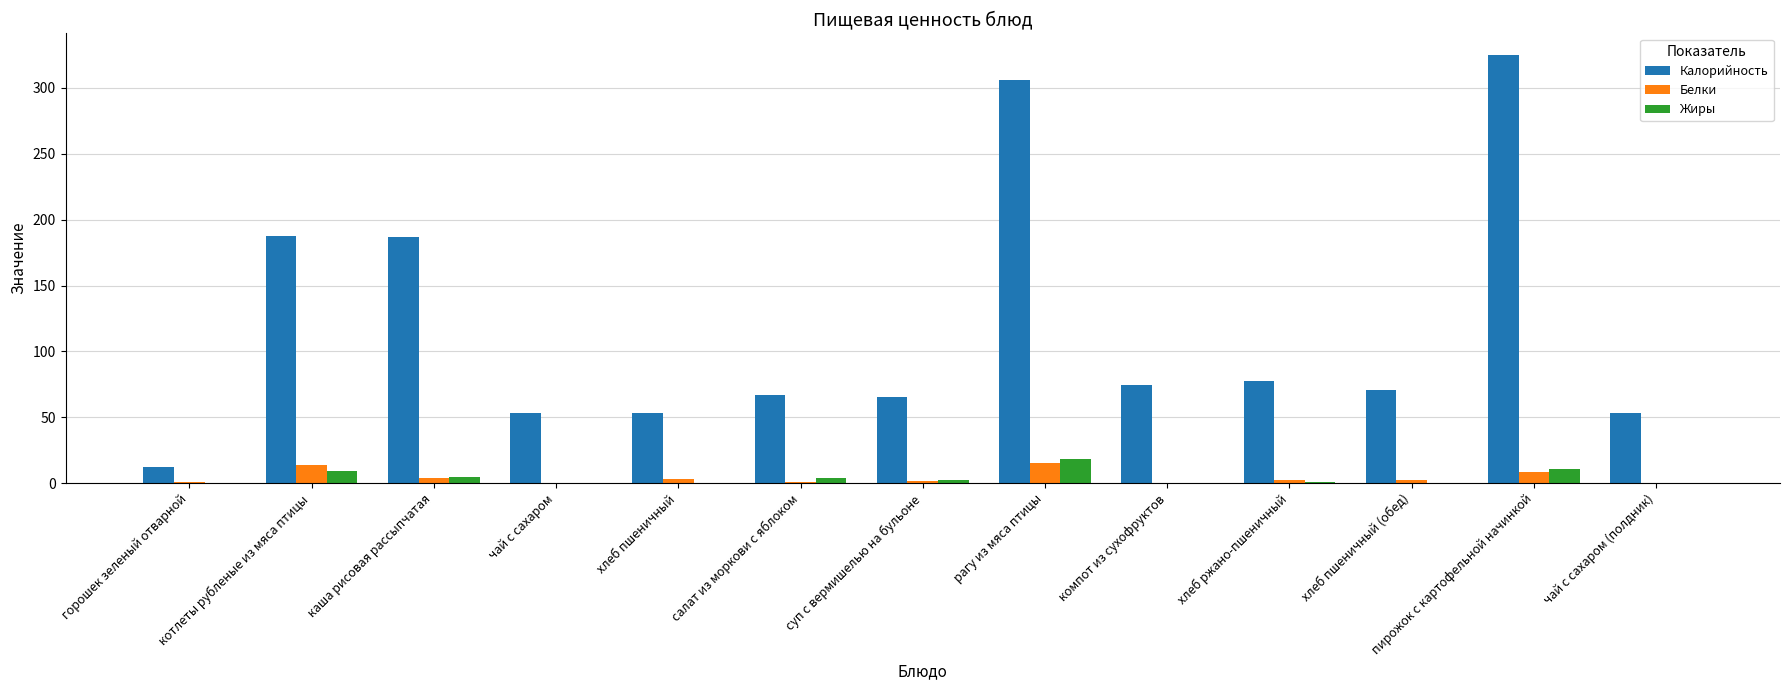

True or false: Жиры has a value of 2.2 at суп с вермишелью на бульоне.

True